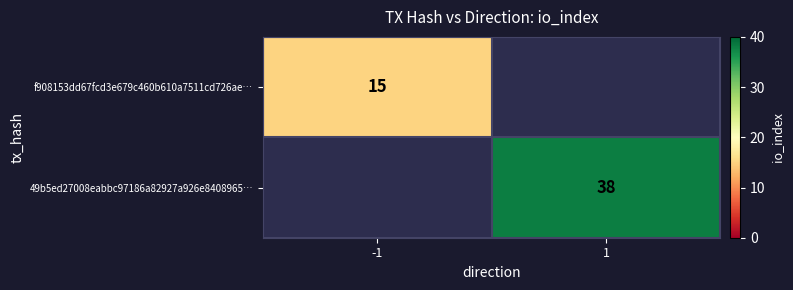

The f908153dd67fcd3e679c460b610a7511cd726ae… series shows 5 at -1. True or false?

False